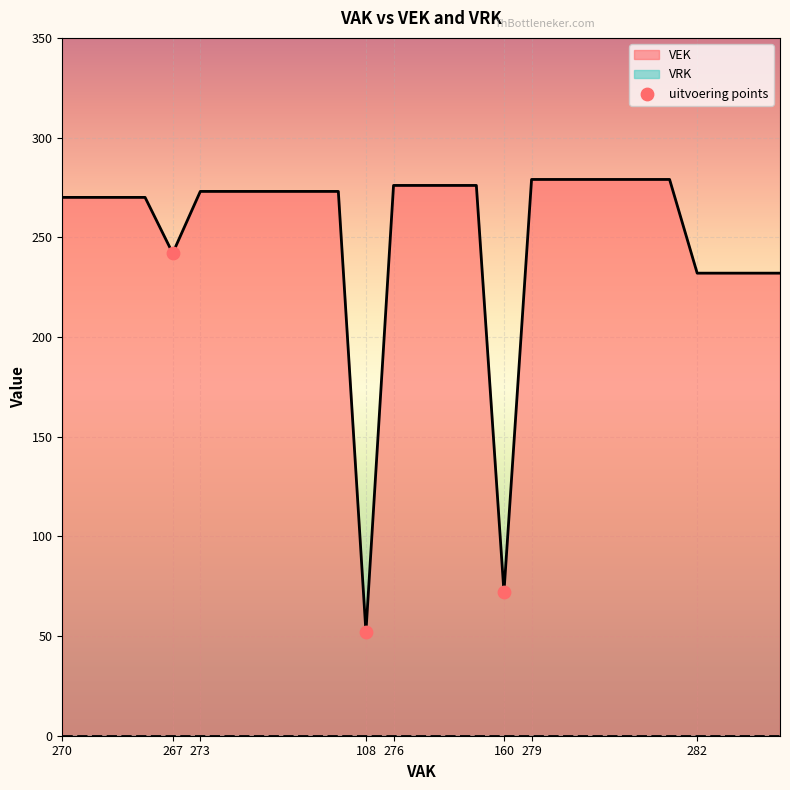

Which category has the lowest value in the VEK series?

108